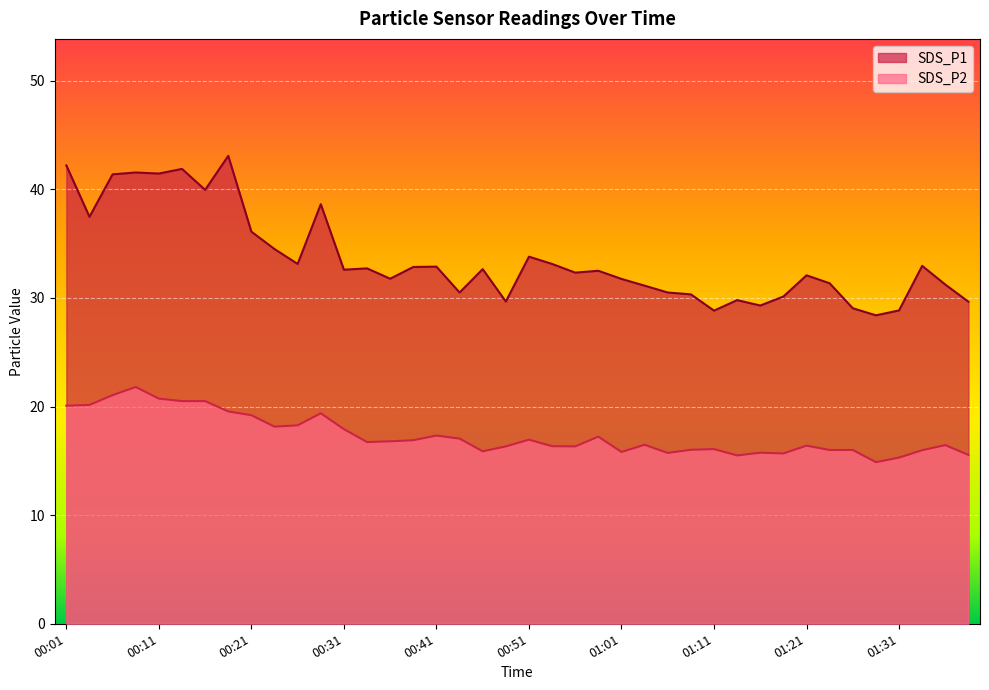

True or false: SDS_P1 has more than 0 points higher than both neighbors.

True